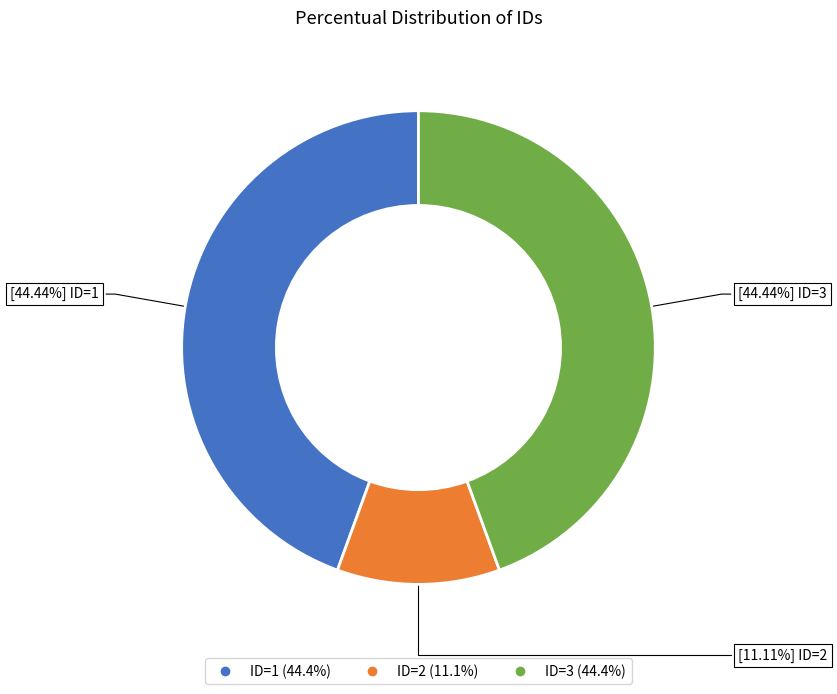

To the nearest percent, what is the difference between the ID=3 and ID=2 slice percentages?

33%